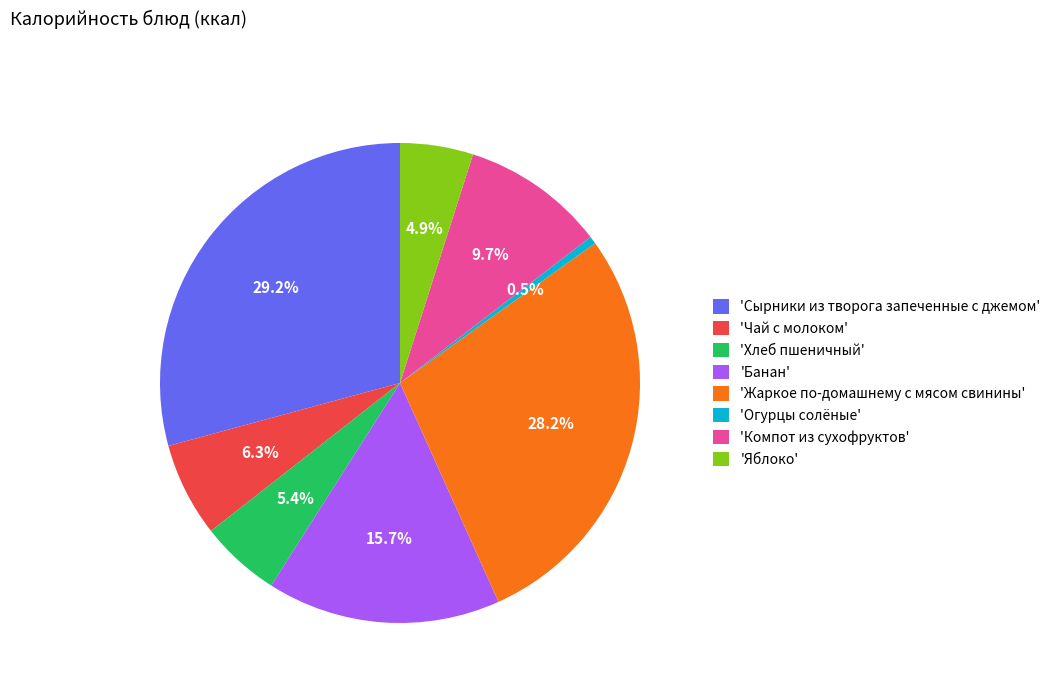

What is the largest slice in the pie chart?

'Сырники из творога запеченные с джемом'